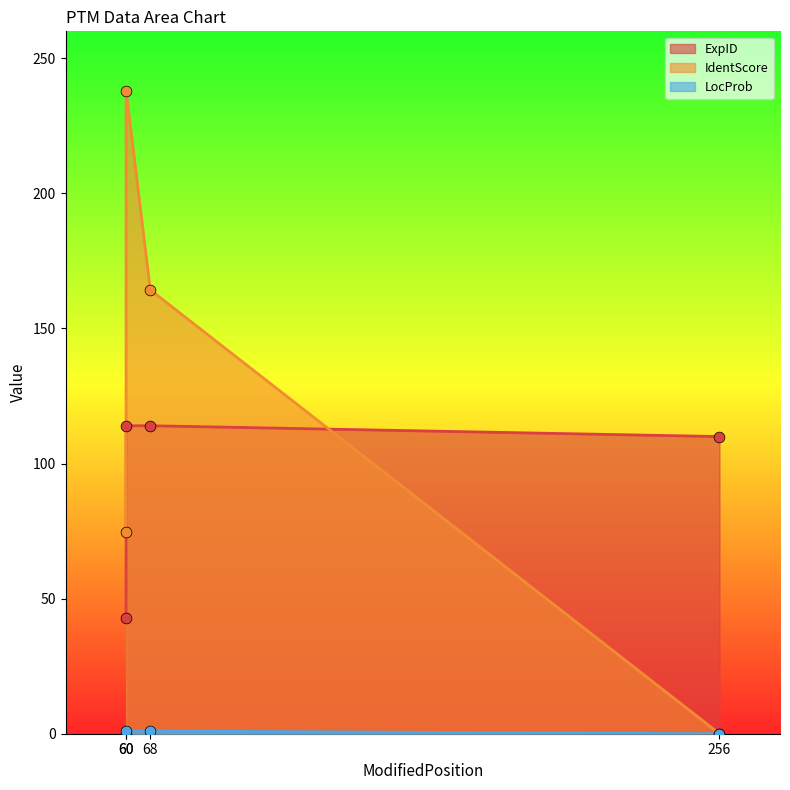

Which series contains the highest Y value?

IdentScore